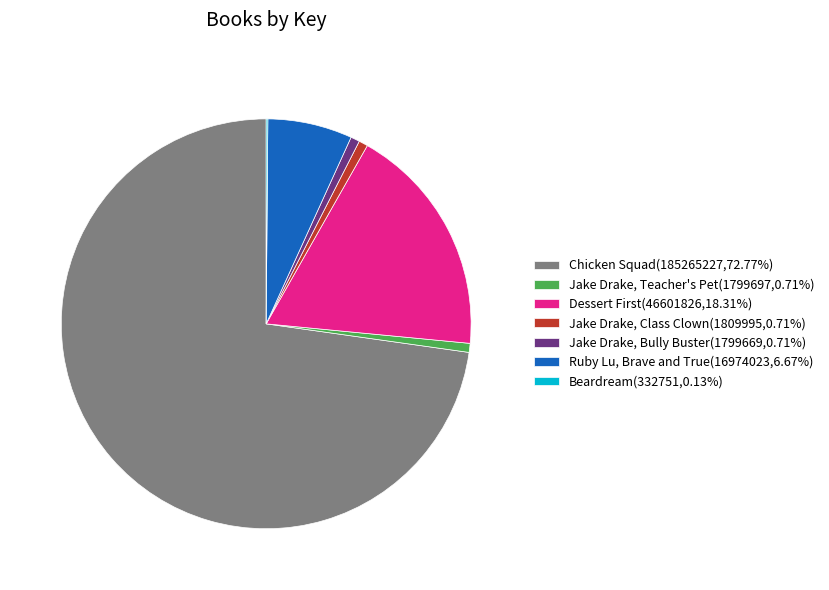

Does Chicken Squad(185265227,72.77%) account for over 50% of the chart?

Yes